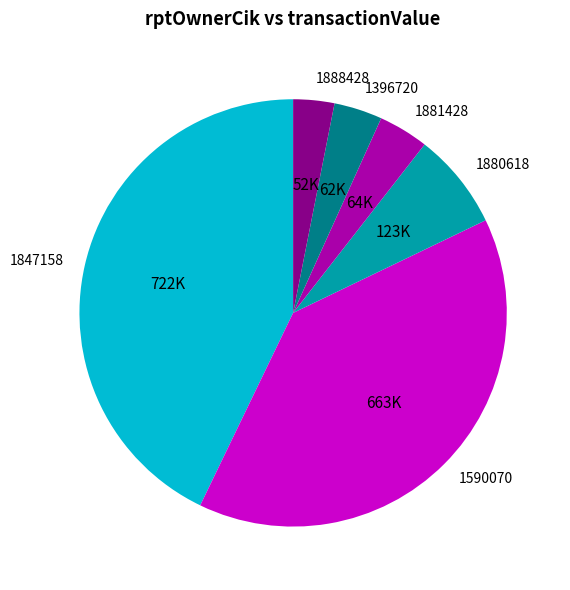

Is it true that 1880618 is 1% of the pie?

False